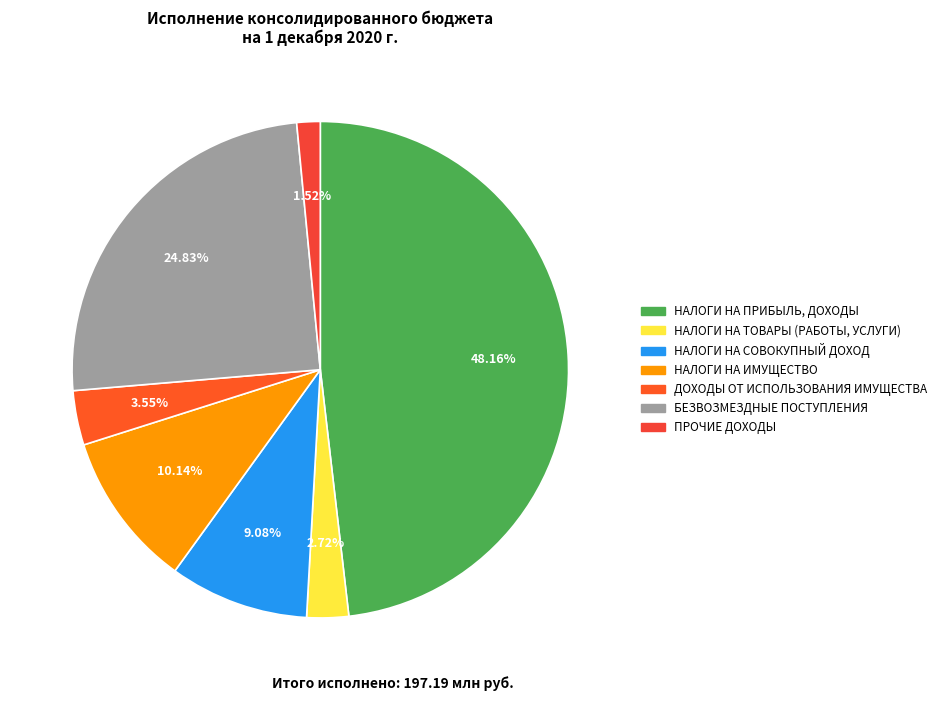

Count the number of slices in the pie.

7